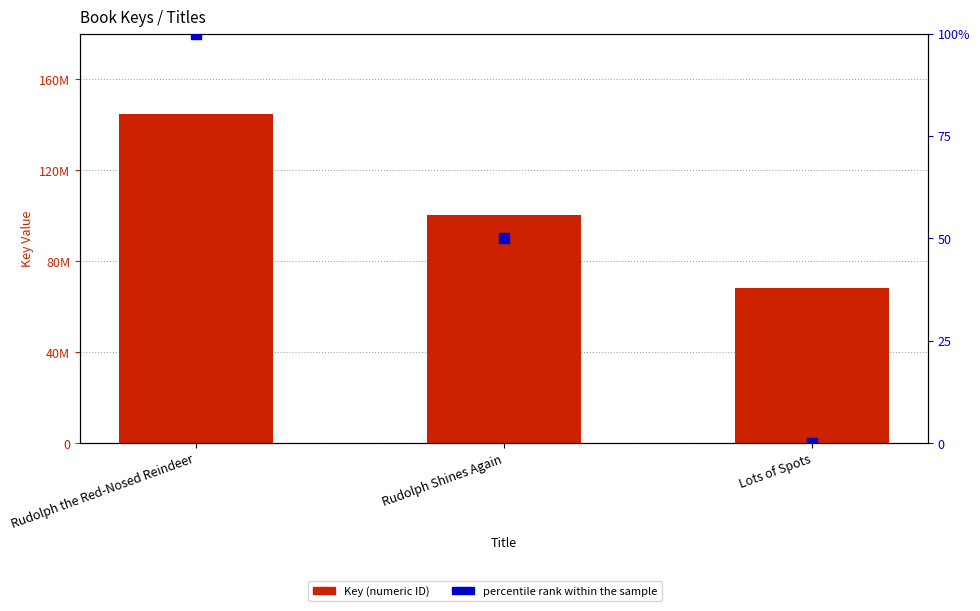

What are all the series names shown in the legend?

Key (numeric ID), percentile rank within the sample